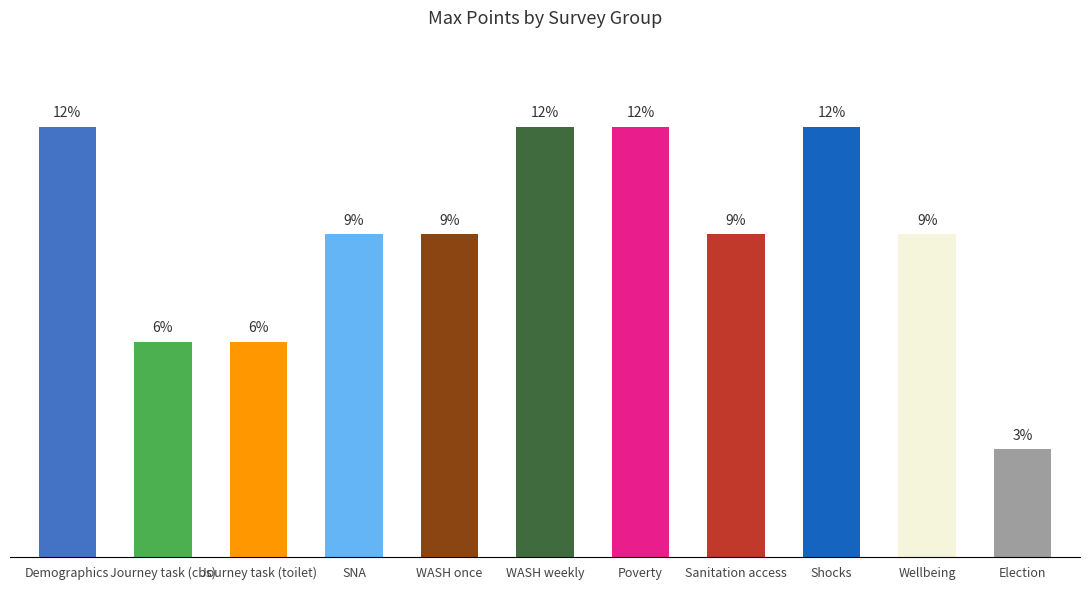

Rank the categories by value from lowest to highest.

Election, Journey task (cbs), Journey task (toilet), SNA, WASH once, Sanitation access, Wellbeing, Demographics, WASH weekly, Poverty, Shocks